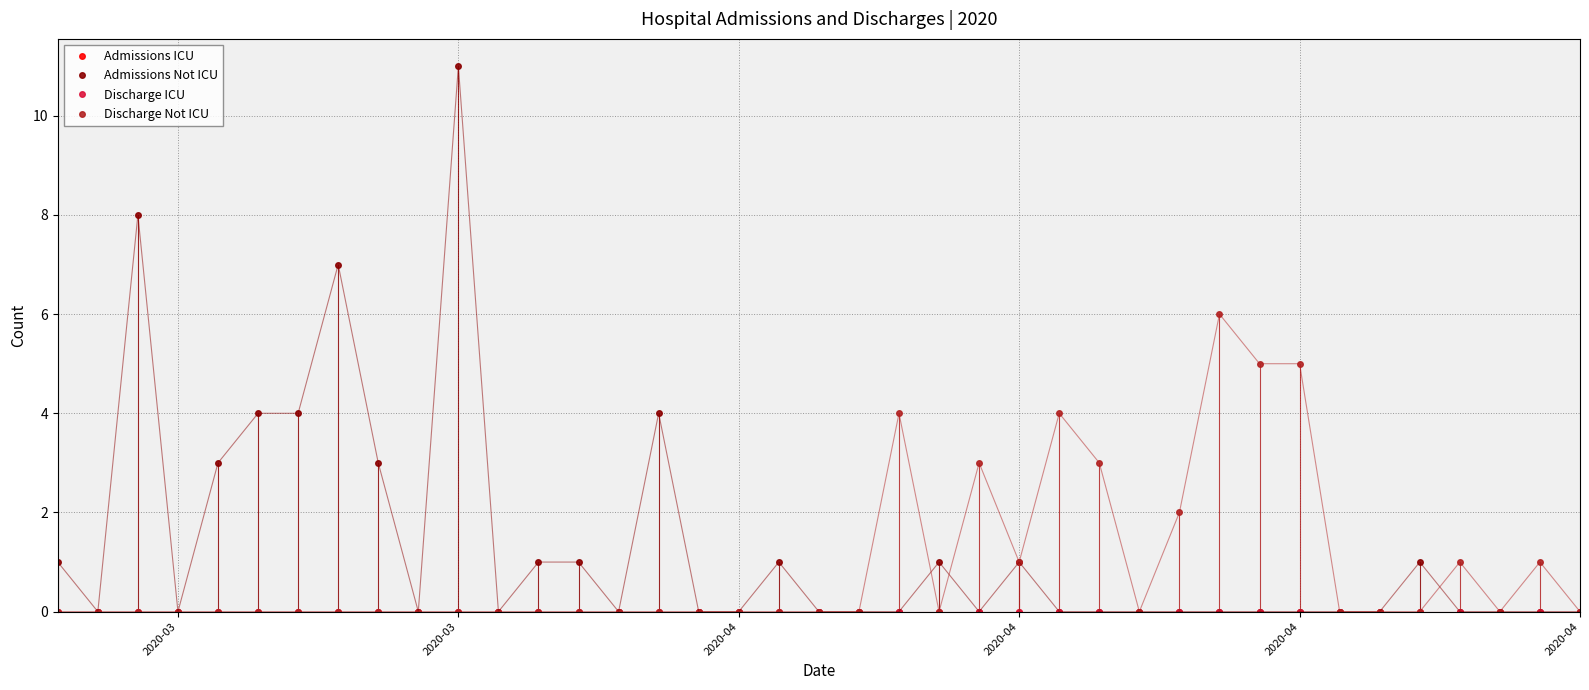

Does the chart have visible grid lines?

Yes